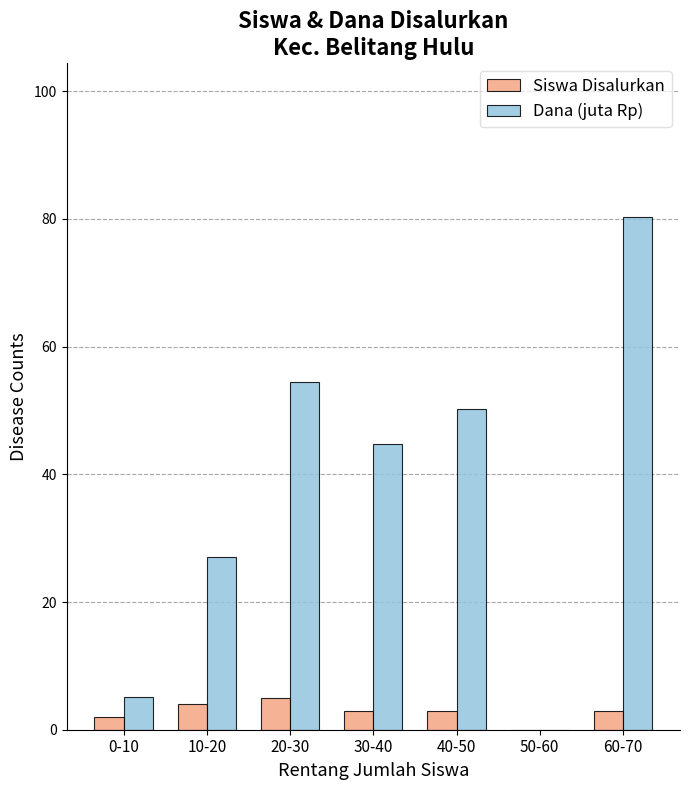

What is the highest value of the Dana (juta Rp) series?

80.3